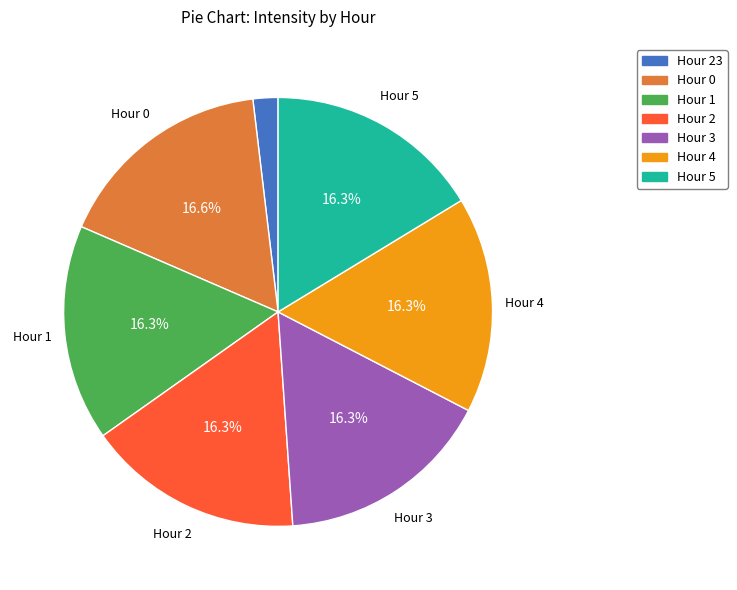

Is there any slice that represents more than half of the pie?

No